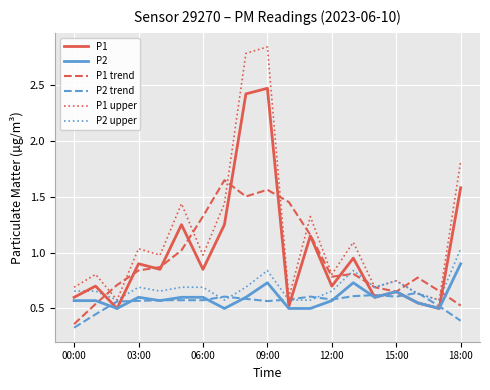

How many lines are shown in the chart?

6